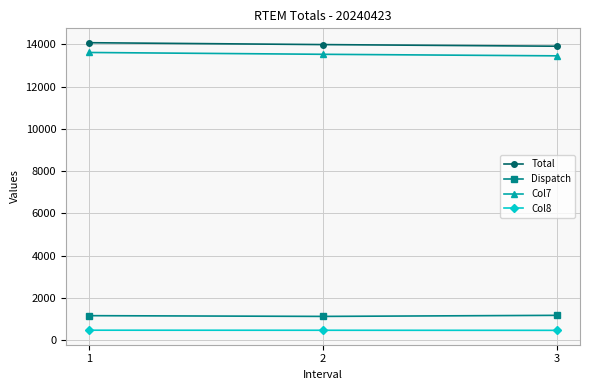

Is the value of Total at 1 greater than the value of Col7 at 3?

Yes